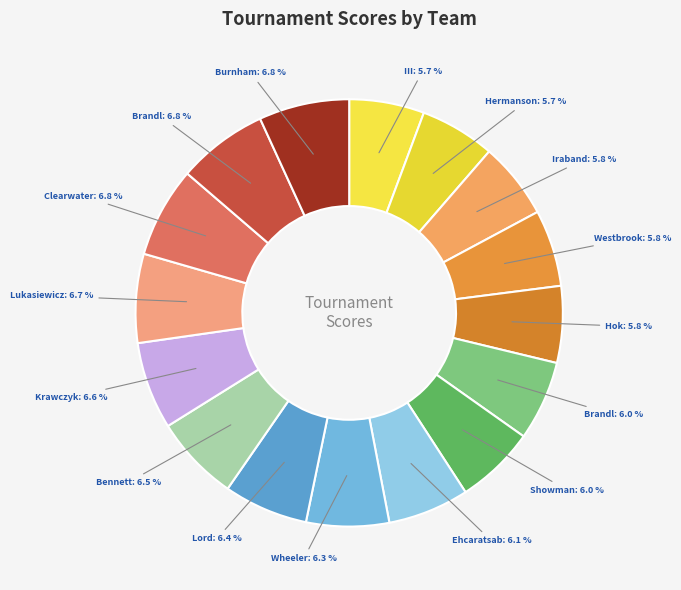

Is there any slice that represents more than half of the pie?

No